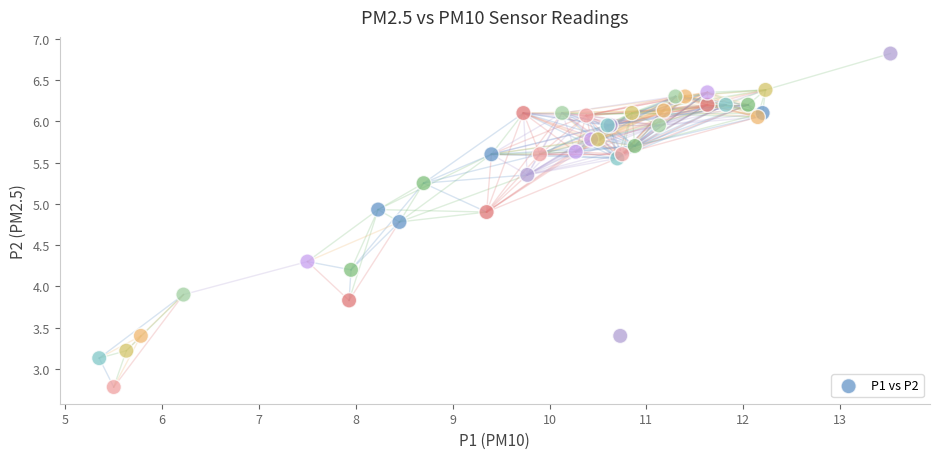

What Y value in the scatter plot is closest to 4?

3.9